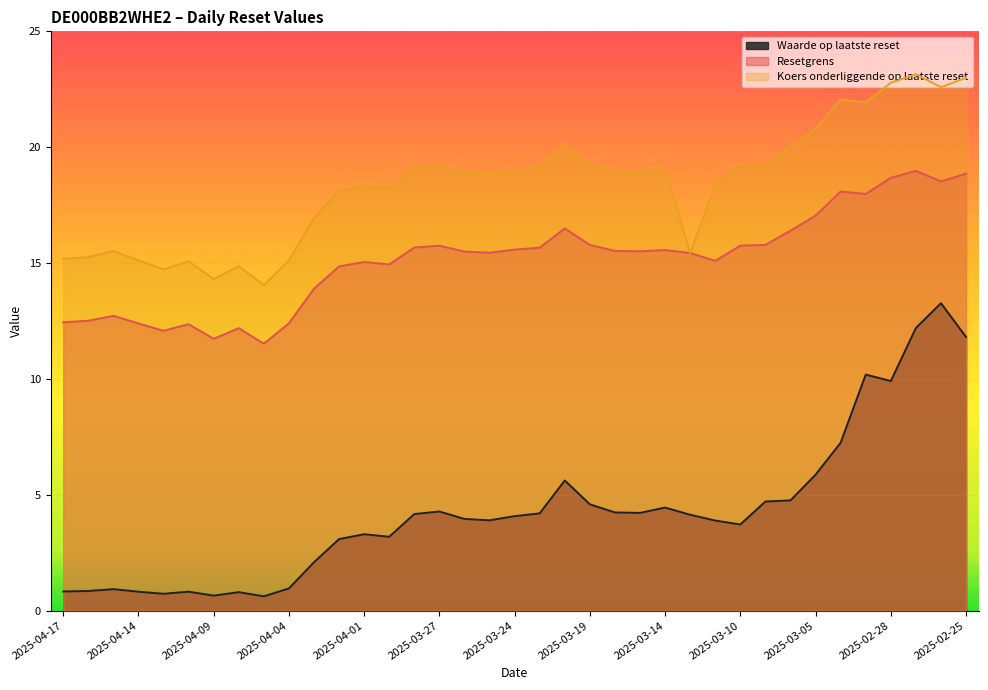

The Koers onderliggende op laatste reset series shows 30.0 at 2025-03-03. True or false?

False